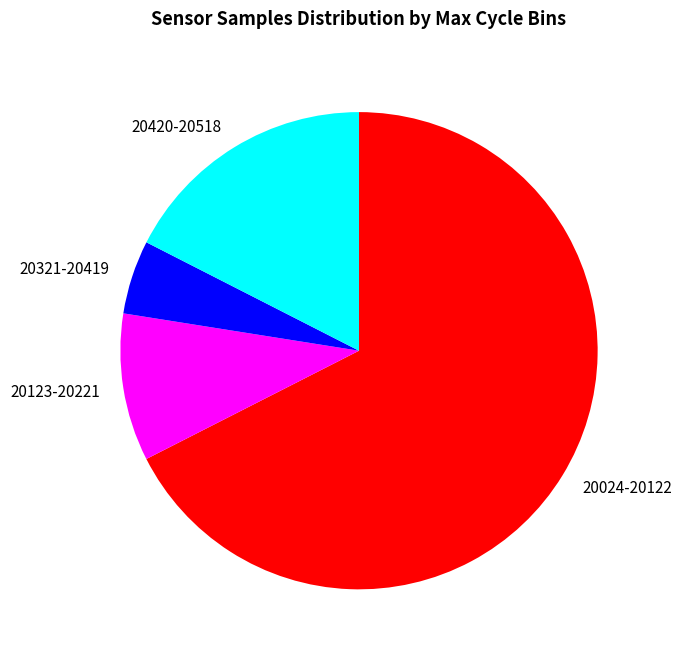

What is the largest slice in the pie chart?

20024-20122